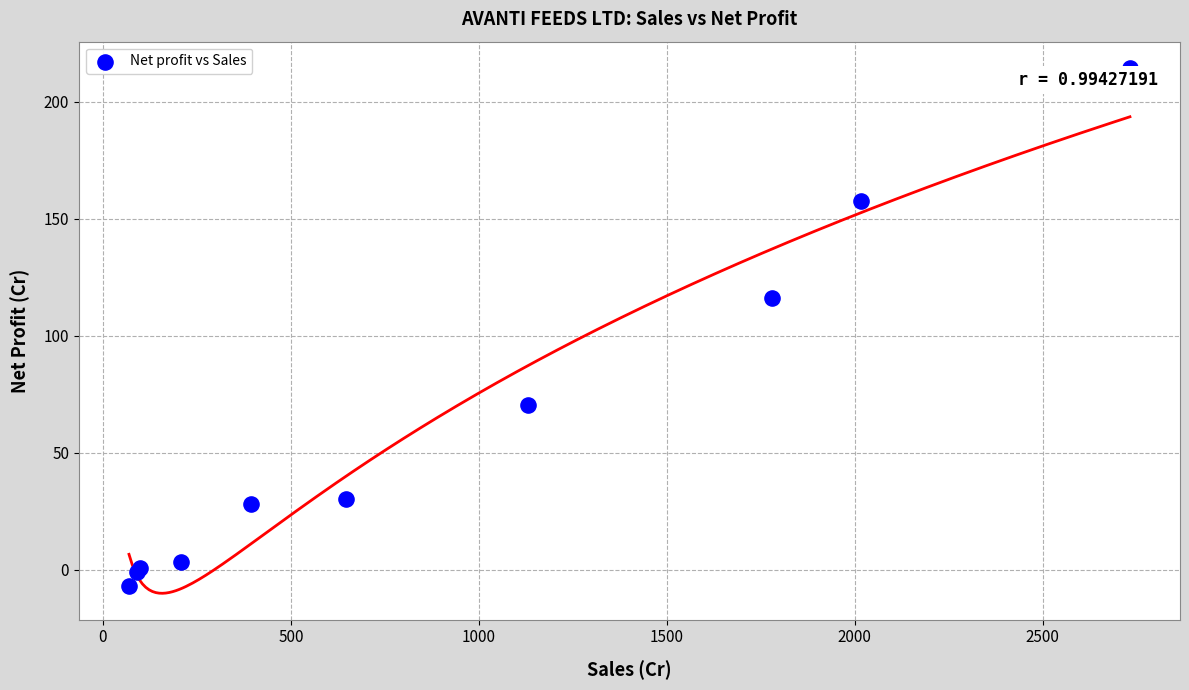

What Y value in the scatter plot is closest to 103?

115.9